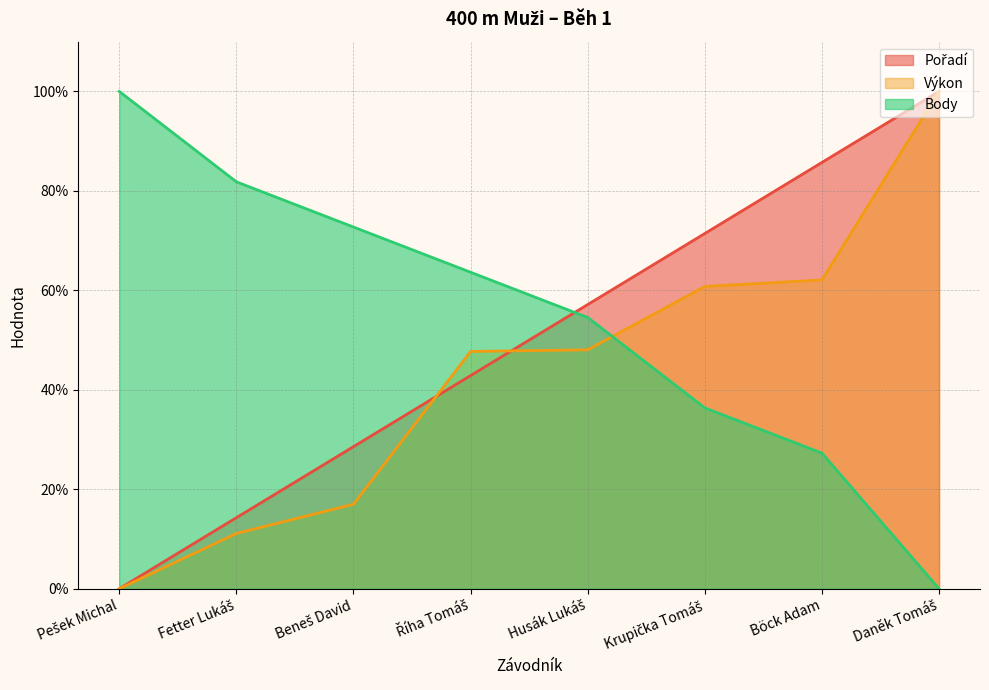

Is it true that Pořadí equals 28.6 at Beneš David?

True